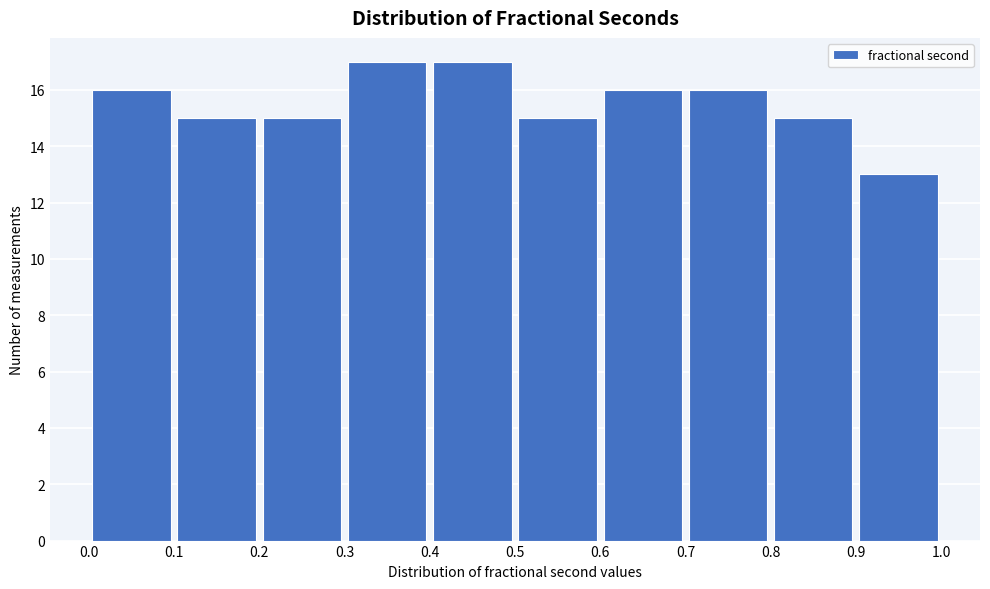

Reading left to right, list every bar in this chart as the range it spans on the x-axis followed by its height. The values are not printed on the chart, so give them approximately, as read against the axis.

0.0 to 0.1: 16
0.1 to 0.2: 15
0.2 to 0.3: 15
0.3 to 0.4: 17
0.4 to 0.5: 17
0.5 to 0.6: 15
0.6 to 0.7: 16
0.7 to 0.8: 16
0.8 to 0.9: 15
0.9 to 1.0: 13